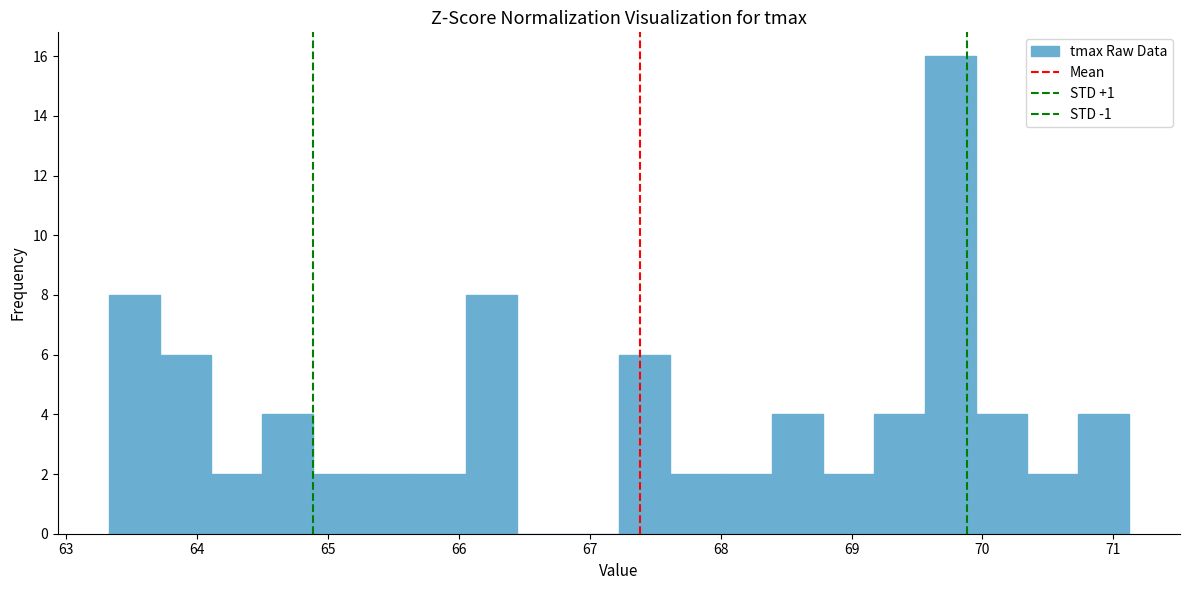

Read against the x-axis, roughly where is the centre of the tallest bar?

69.8